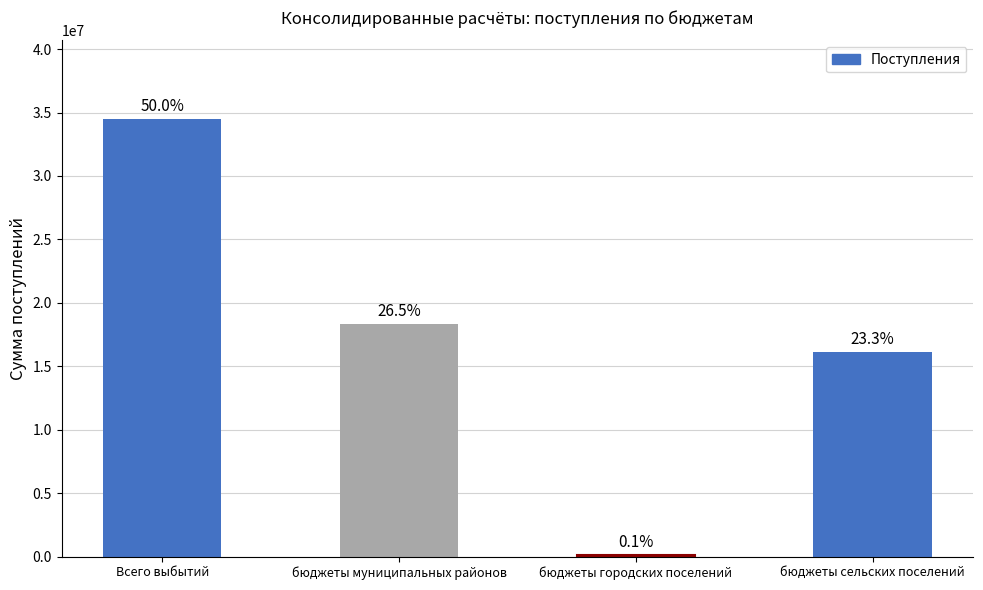

Are the bars horizontal?

No